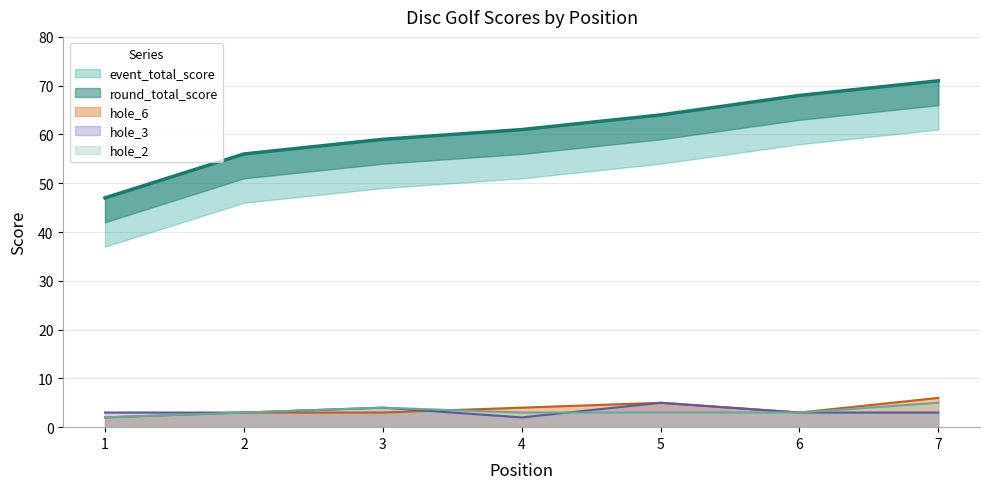

True or false: hole_6 has a value of 5 at 5.

True